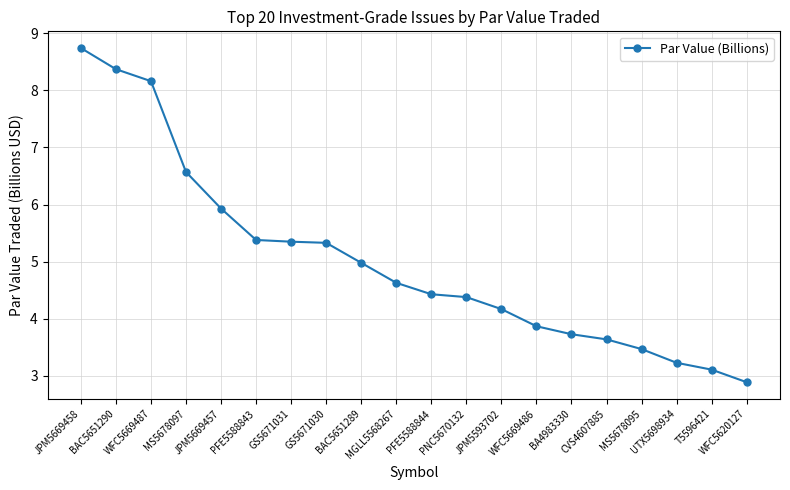

Approximately how many times larger is the value at T5596421 compared to MGLL5568267?

0.7